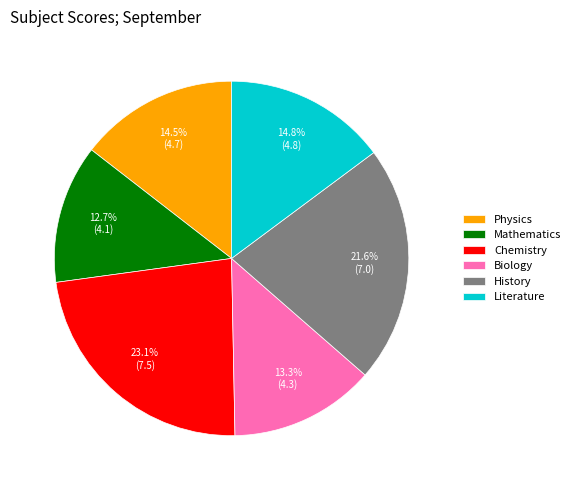

To the nearest percent, what portion does Biology represent?

13%